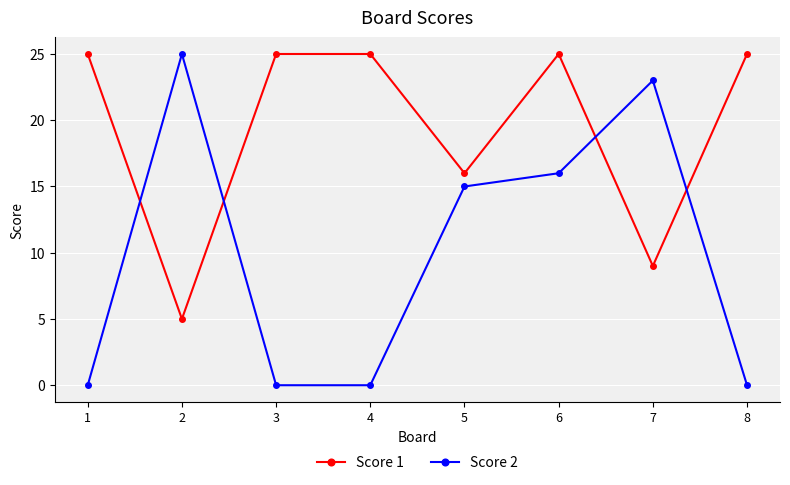

What is the minimum value for Score 1?

5